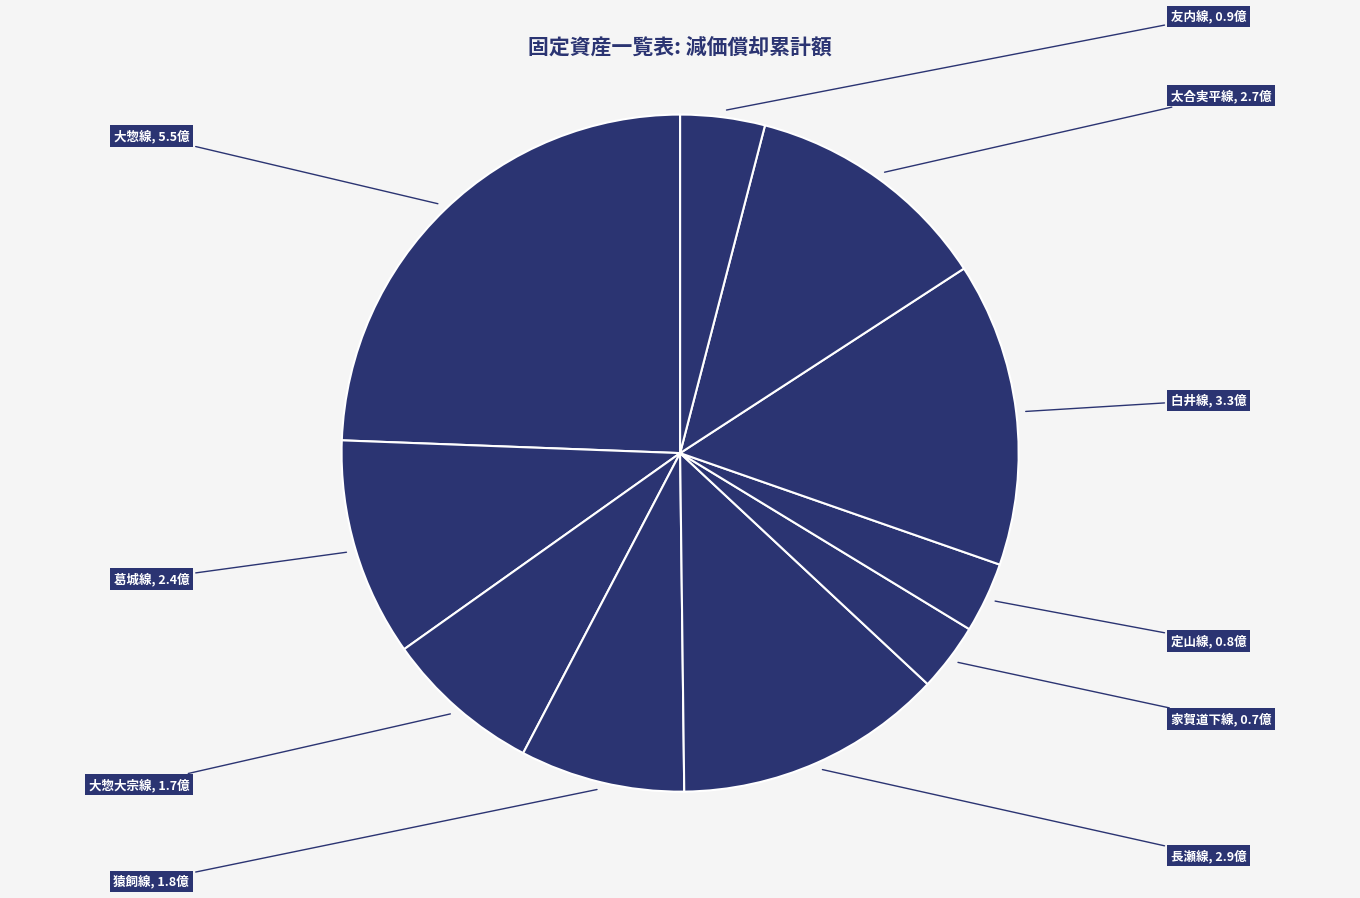

Do 大惣大宗線 and 定山線 together represent more than half of the pie?

No